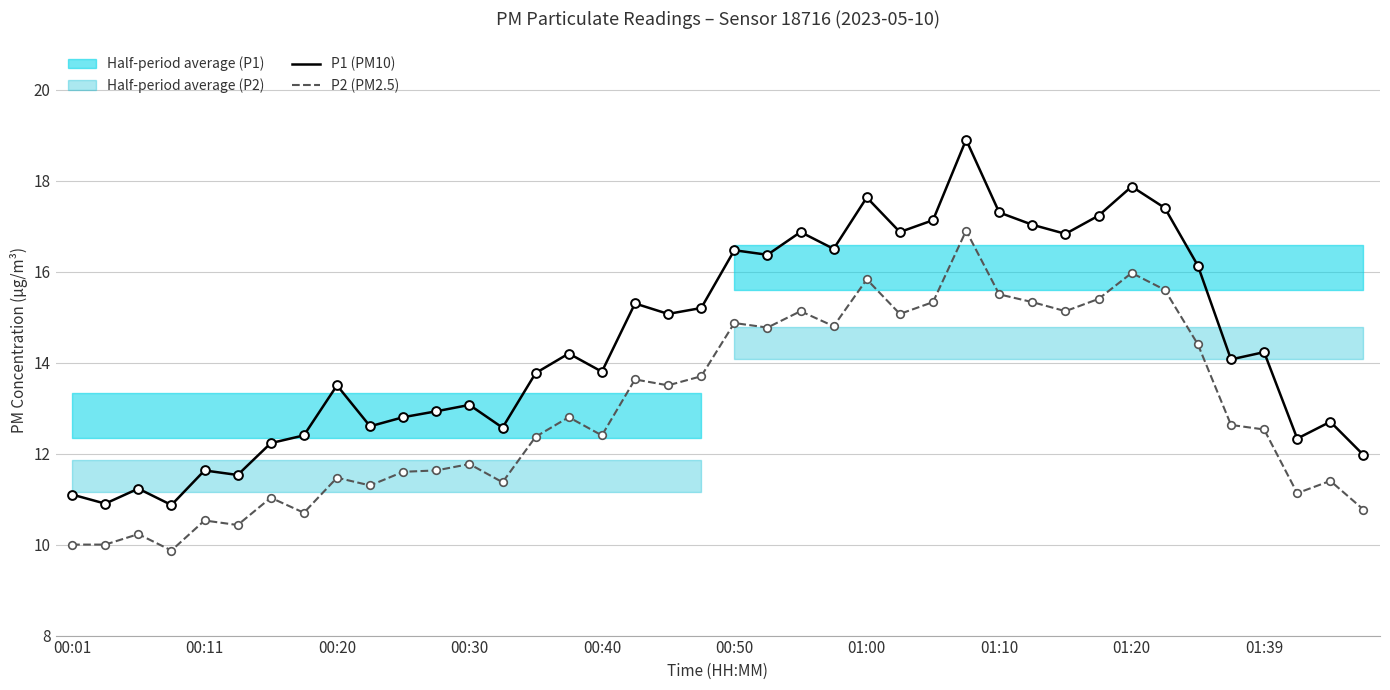

At which category is the sum across all series the highest?

27